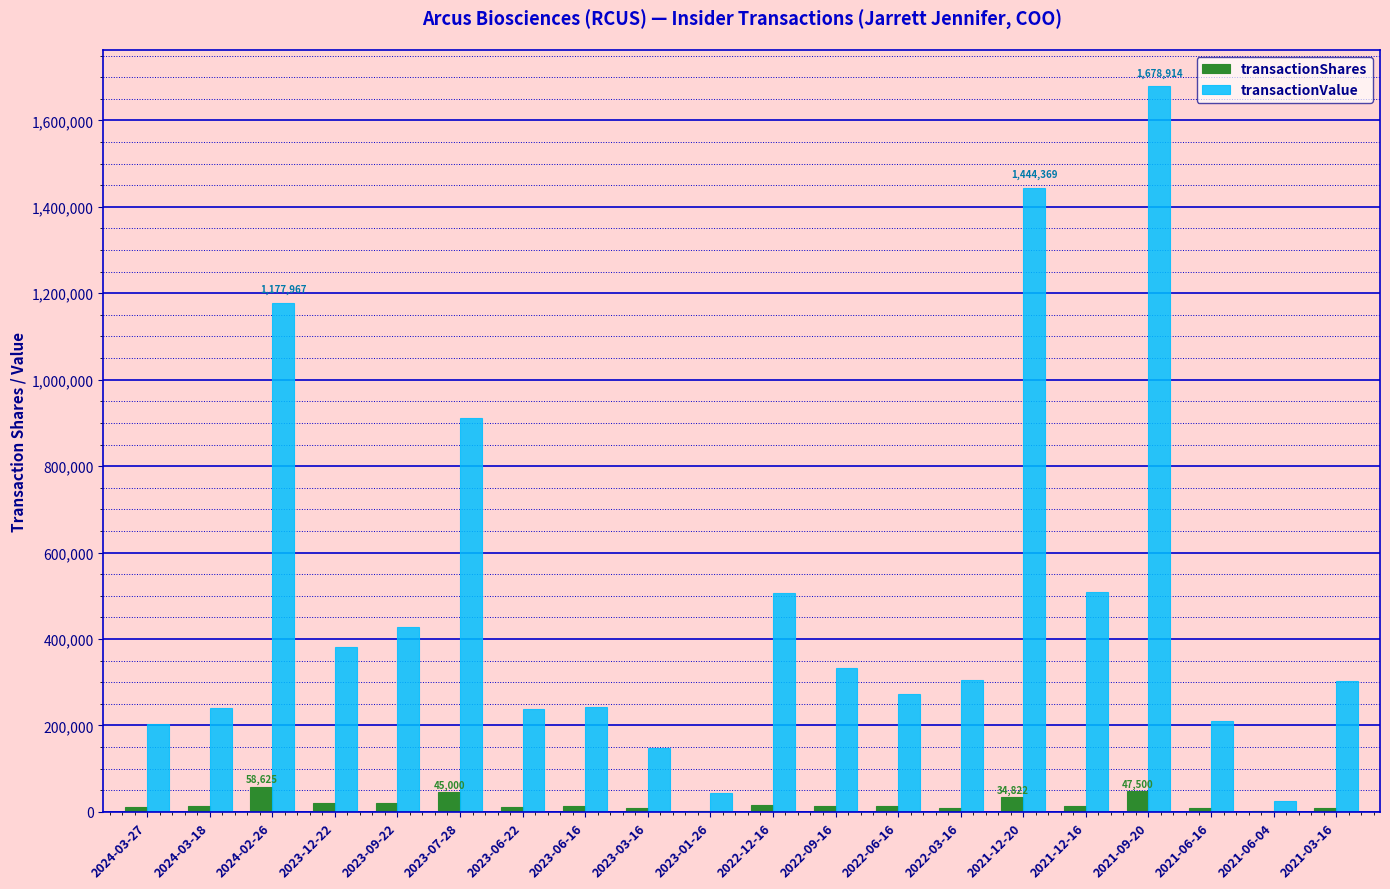

Which series has the largest total across all categories?

transactionValue